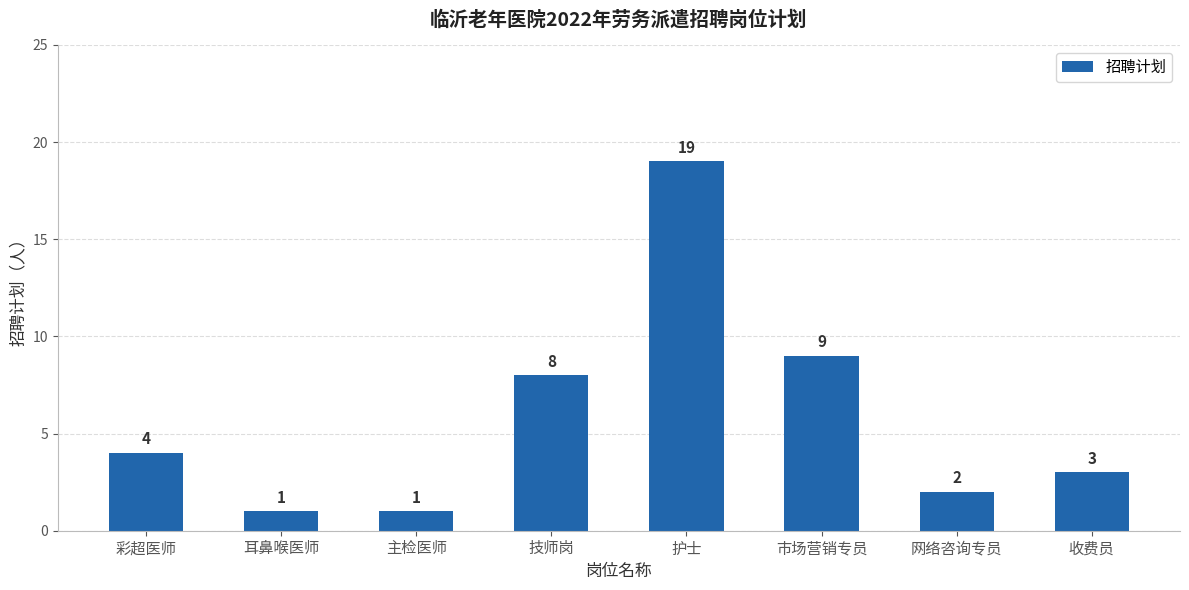

True or false: the data shows 19 at 护士.

True